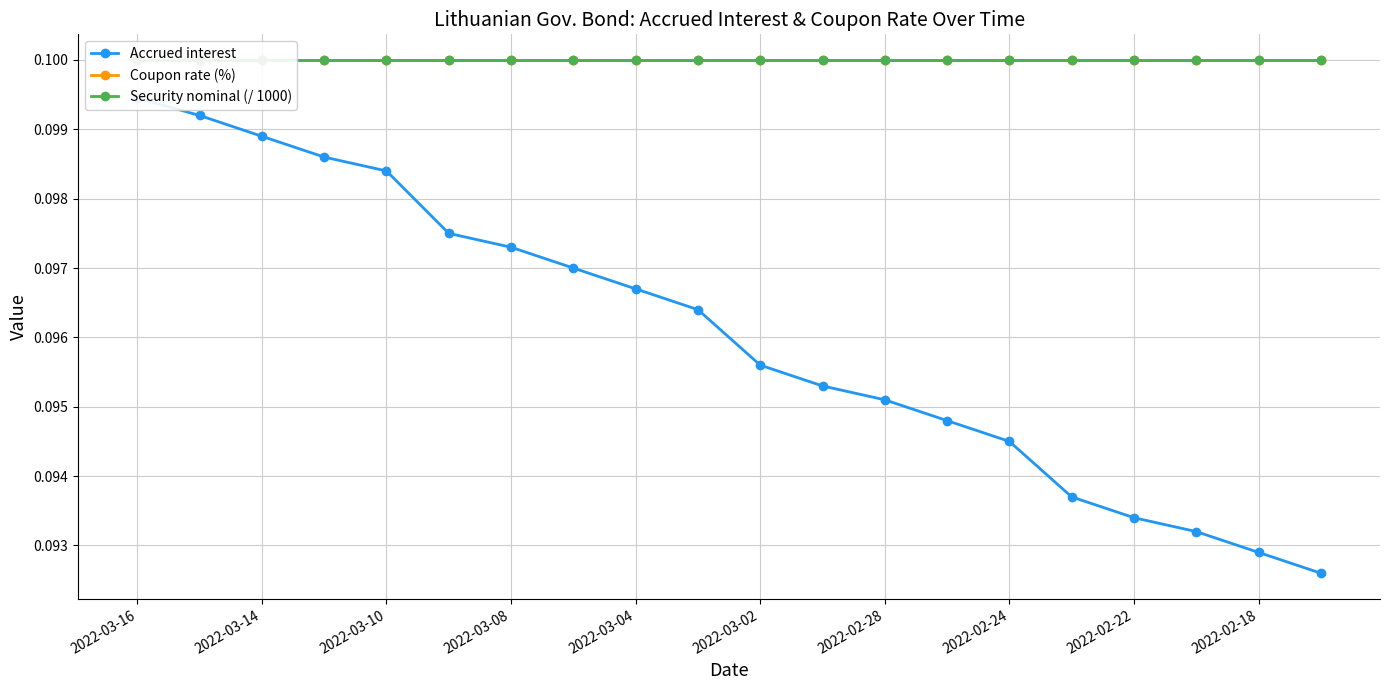

Count the number of data series in this chart.

3